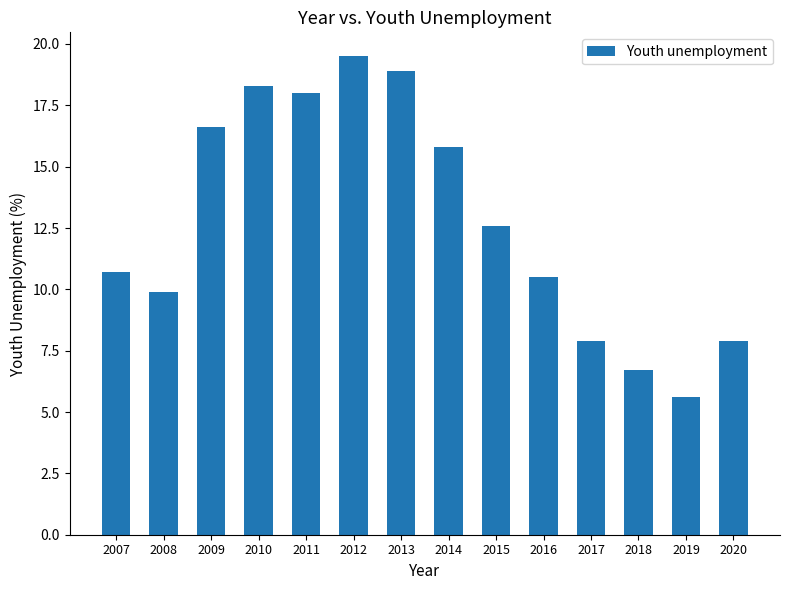

What is the value of the 3rd bar from the left?

16.6